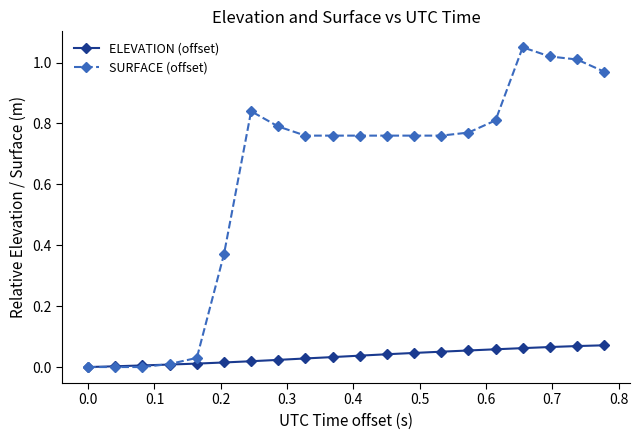

True or false: SURFACE (offset) has more than 0 points higher than both neighbors.

True